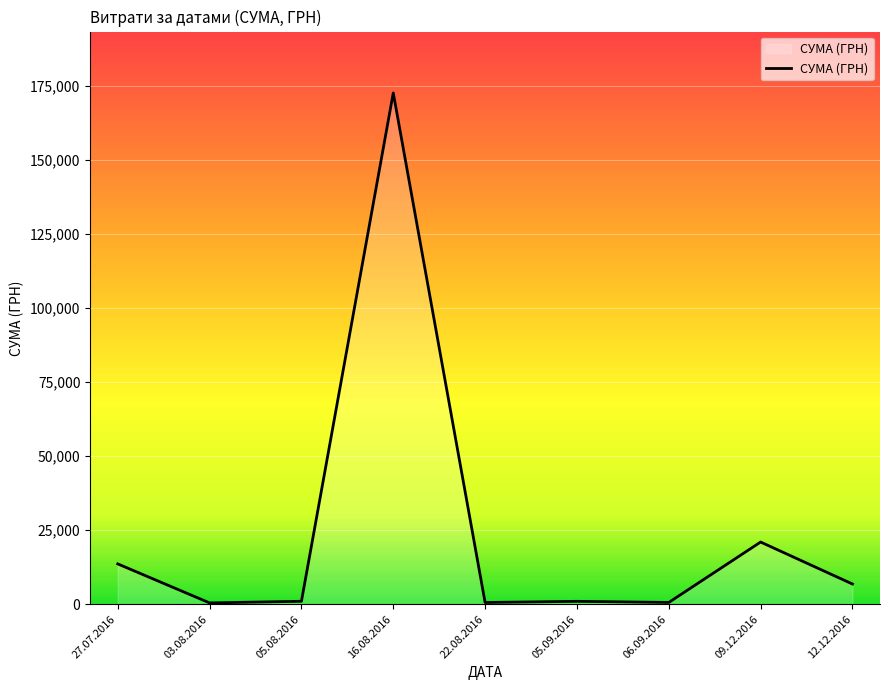

What position from the left is 16.08.2016?

4